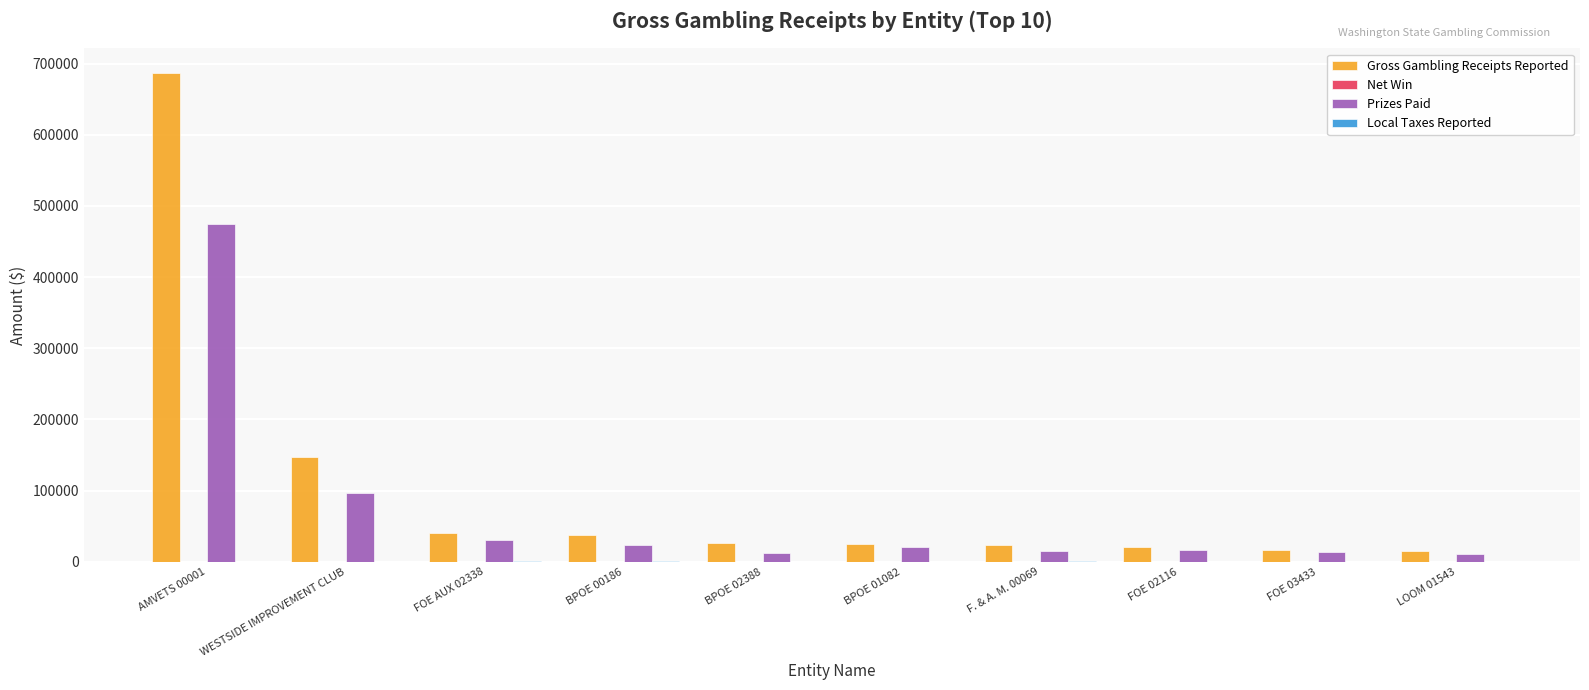

How many categories are shown in the chart?

10